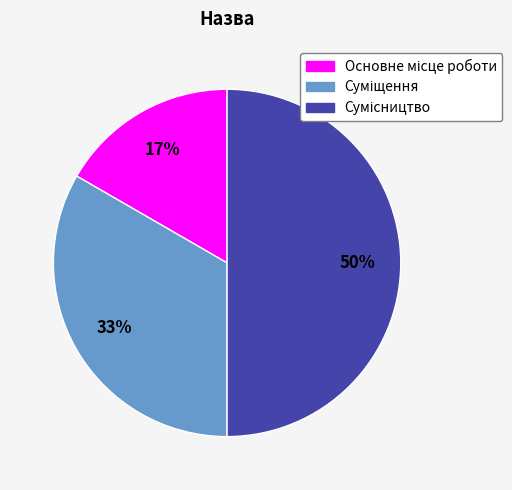

To the nearest percent, what is the difference between the largest and smallest slice percentages?

33%